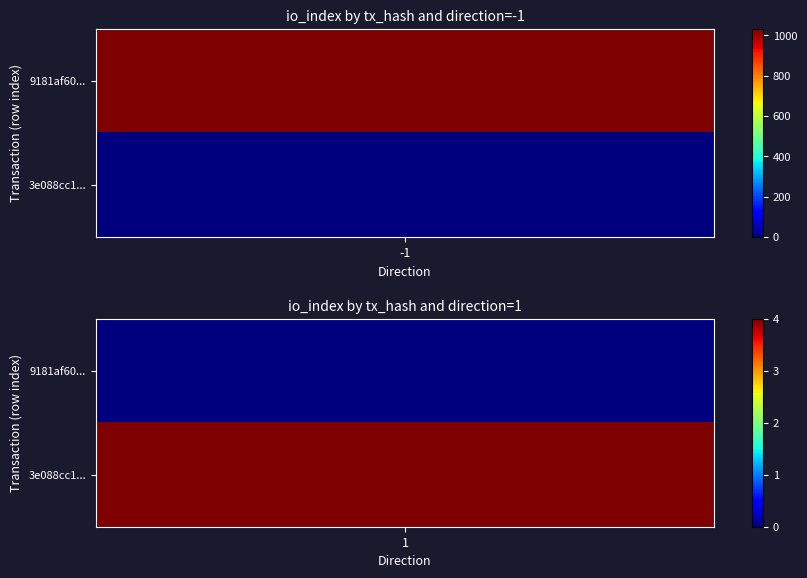

What is the average value of the 9181af60778ca14239bad533406fad3885aec17 series?

516